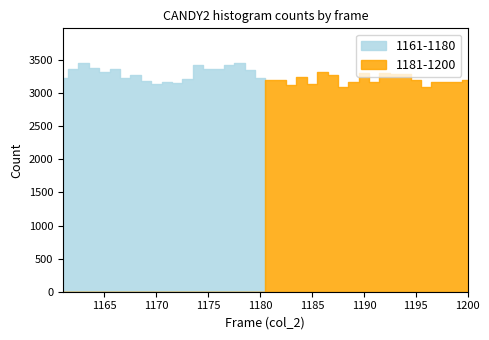

How many interior local valleys does the 1161-1180 series have?

5